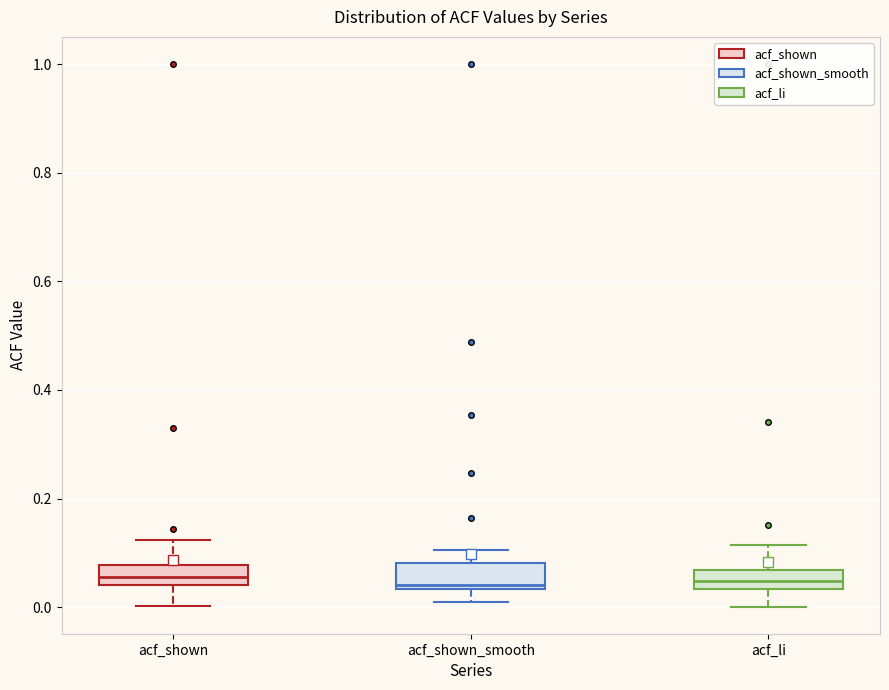

Reading left to right, read every box against the y-axis: the position of its median line, the range the box covers, and the ends of its whiskers. The values are not printed on the chart, so give them approximately, as read against the axis.

acf_shown: median 0.06, box 0.04 to 0.08, whiskers 0.00 to 0.12
acf_shown_smooth: median 0.04 (just above the box's lower edge), box 0.04 to 0.08, whiskers 0.00 to 0.10
acf_li: median 0.04 (inside the box), box 0.04 to 0.06, whiskers 0.00 to 0.12